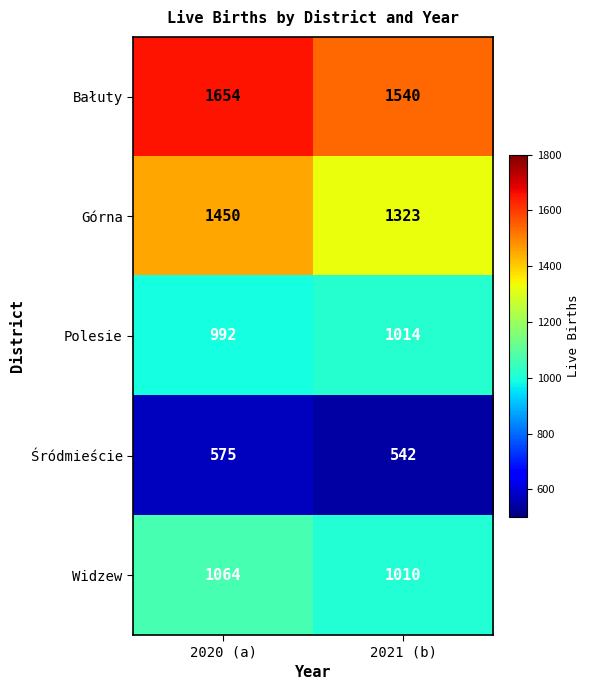

Rank the series at 2020 (a) from lowest to highest value.

Śródmieście, Polesie, Widzew, Górna, Bałuty